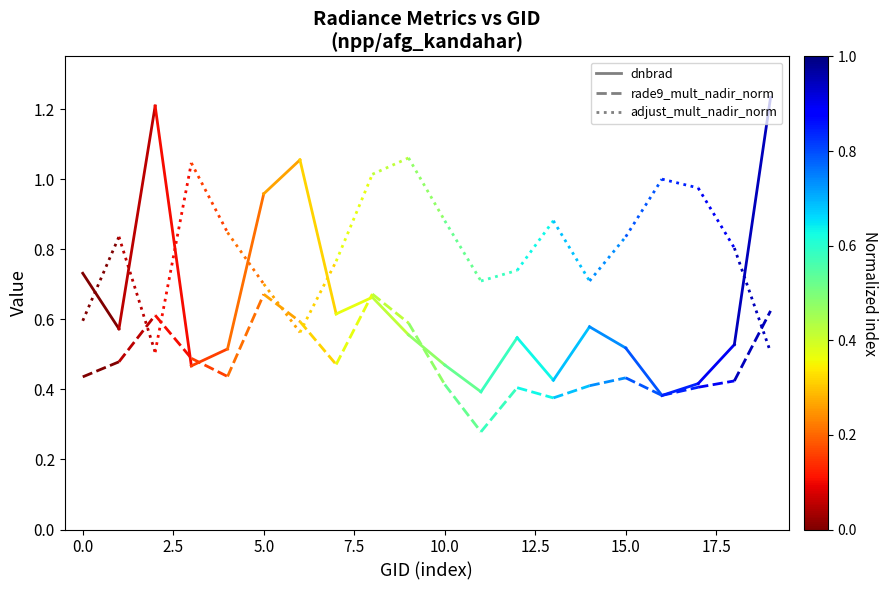

How many series are shown in this chart?

3